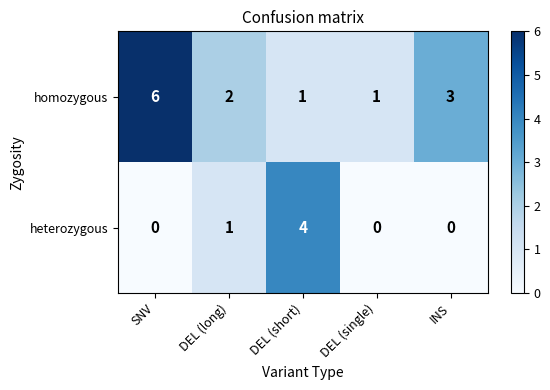

What is the total value across all series at SNV?

6